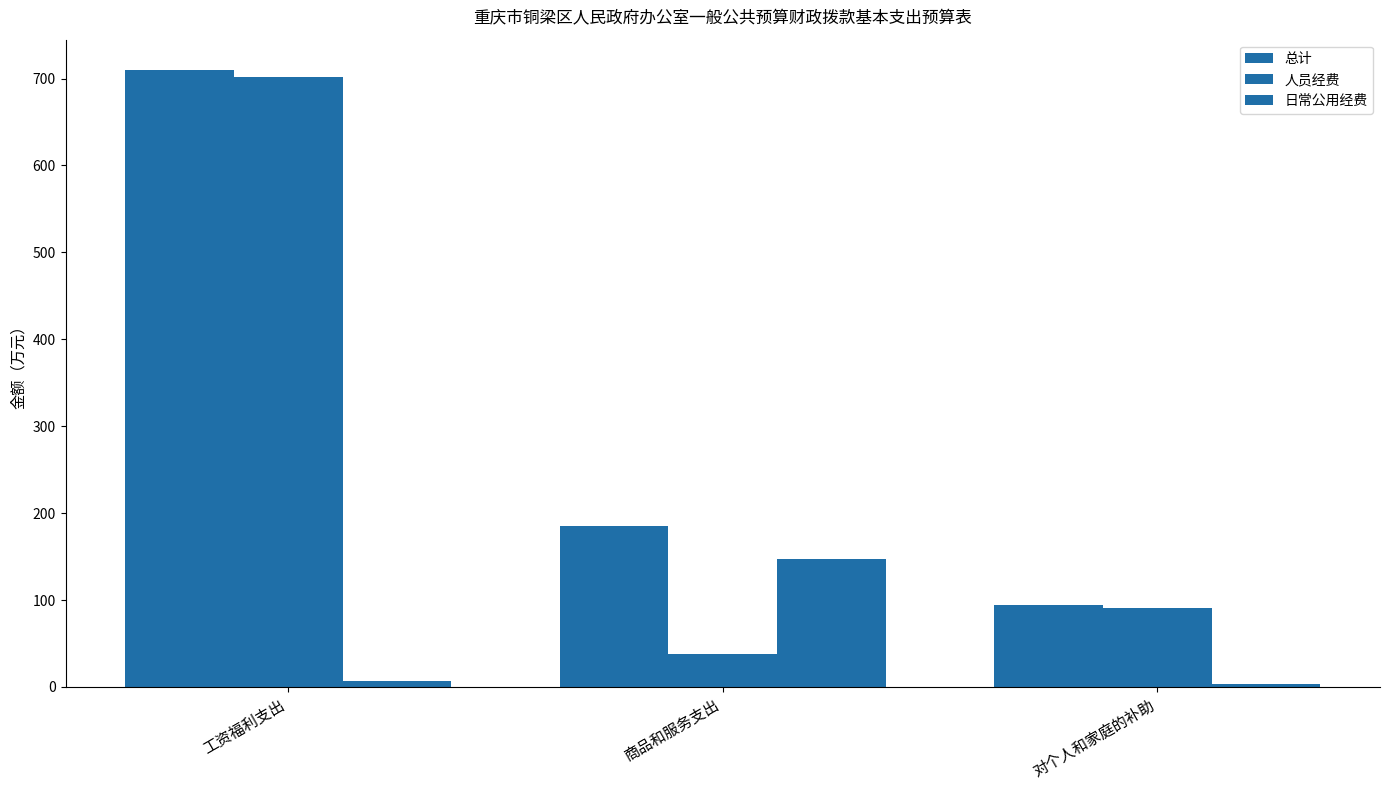

Reading left to right, extract all data points from this chart.

总计: 709.2	184.8	93.8
人员经费: 702.0	37.7	90.9
日常公用经费: 7.2	147.1	2.9